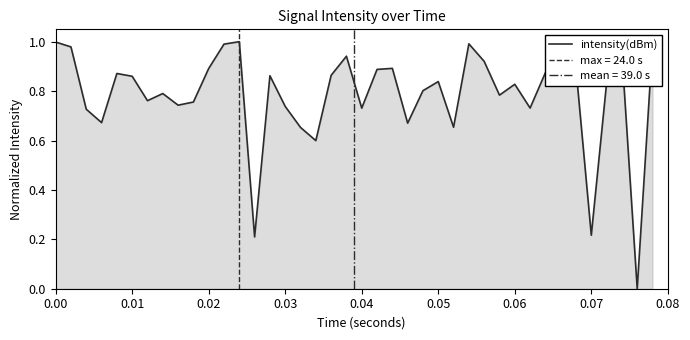

Does the chart display data point markers on the line(s)?

No